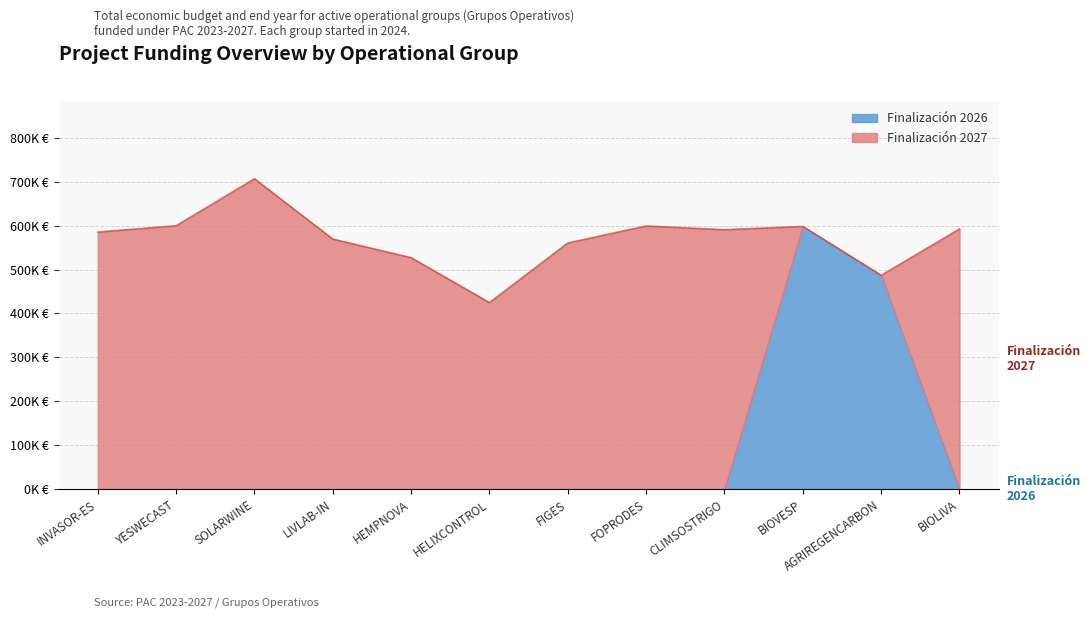

Is it true that the value at CLIMSOSTRIGO is 376456?

False